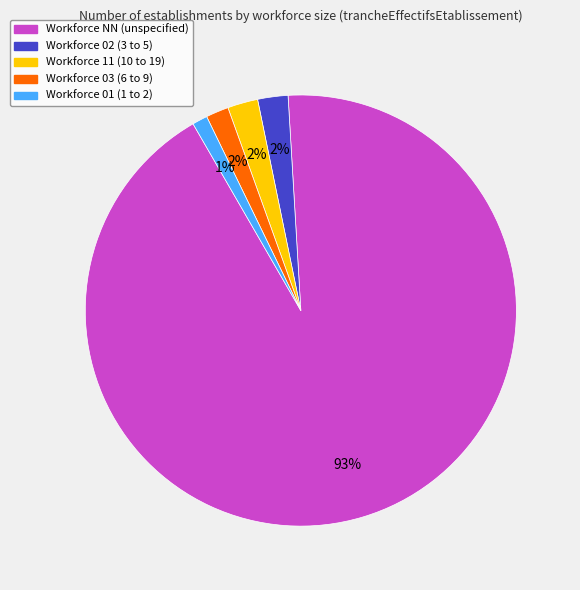

How many slices are in this pie chart?

5